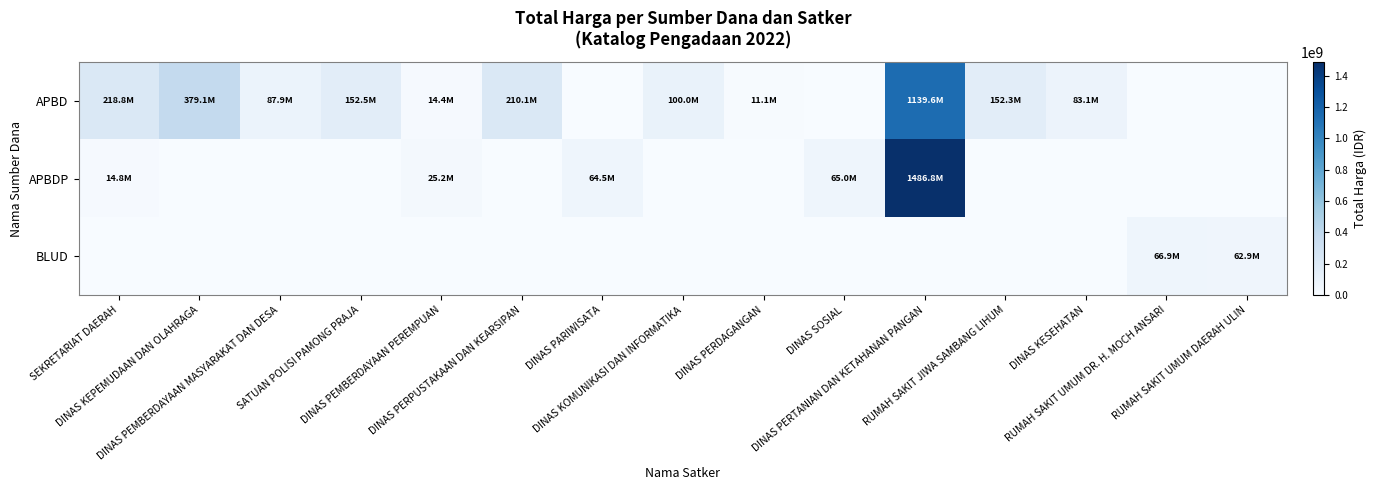

Which has a higher value, RUMAH SAKIT JIWA SAMBANG LIHUM or DINAS PEMBERDAYAAN MASYARAKAT DAN DESA?

RUMAH SAKIT JIWA SAMBANG LIHUM